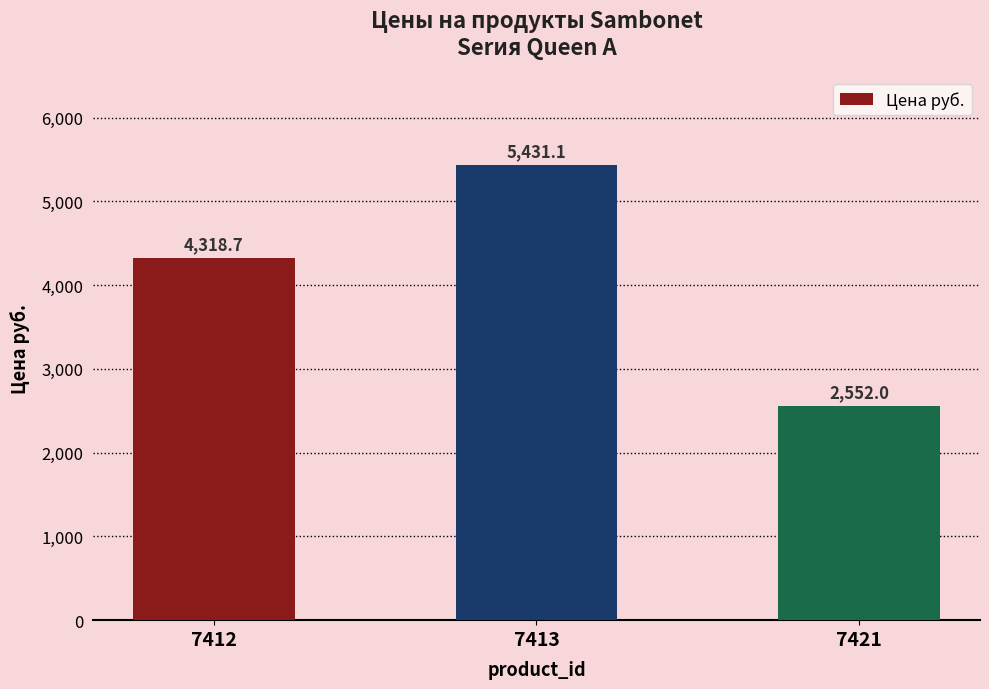

What is the smallest value displayed?

2552.0